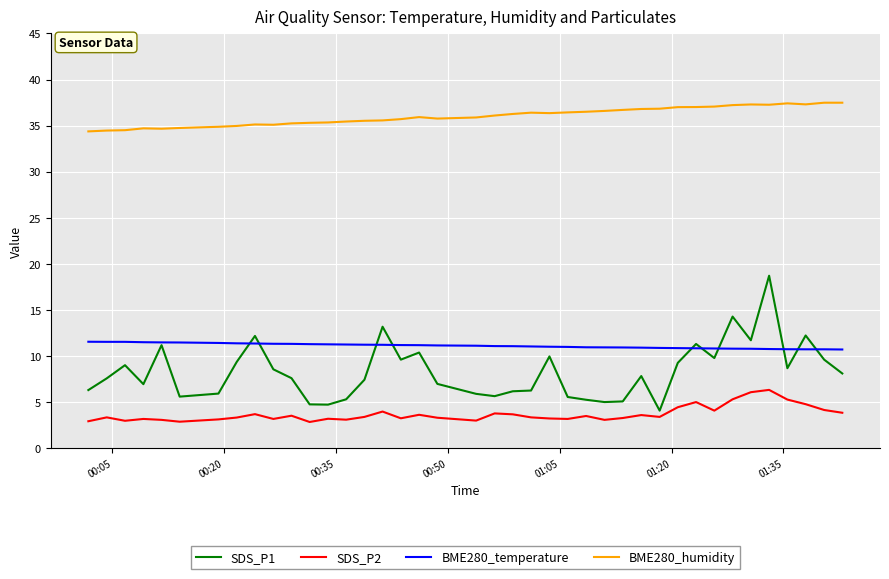

Is this an area chart (filled region under the line)?

No